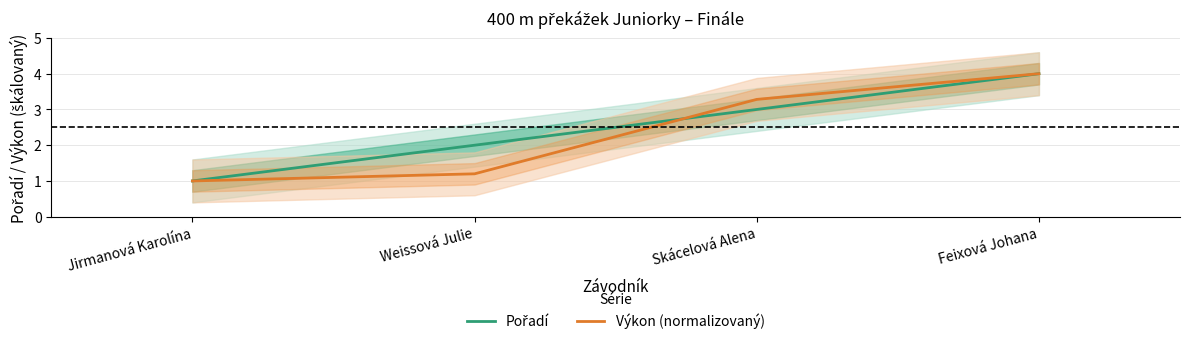

Which series ends up on top after the final intersection of Výkon (normalizovaný) and Pořadí?

Výkon (normalizovaný)